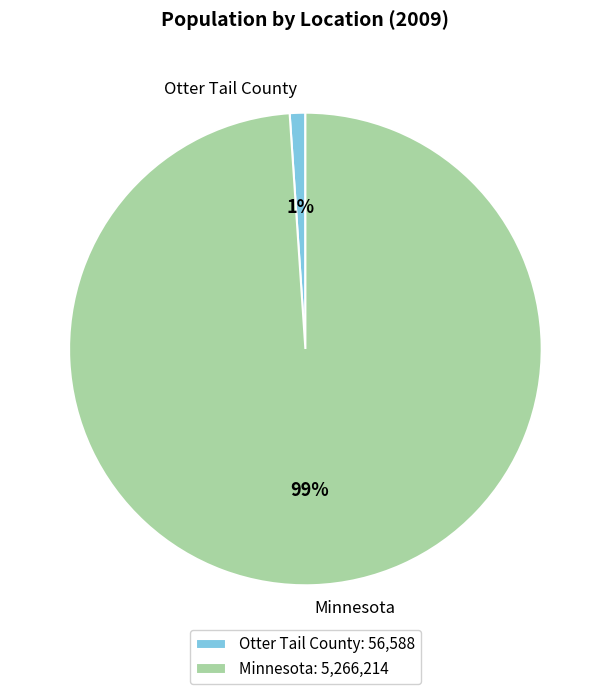

To the nearest percent, what is the combined percentage of Minnesota and Otter Tail County?

100%